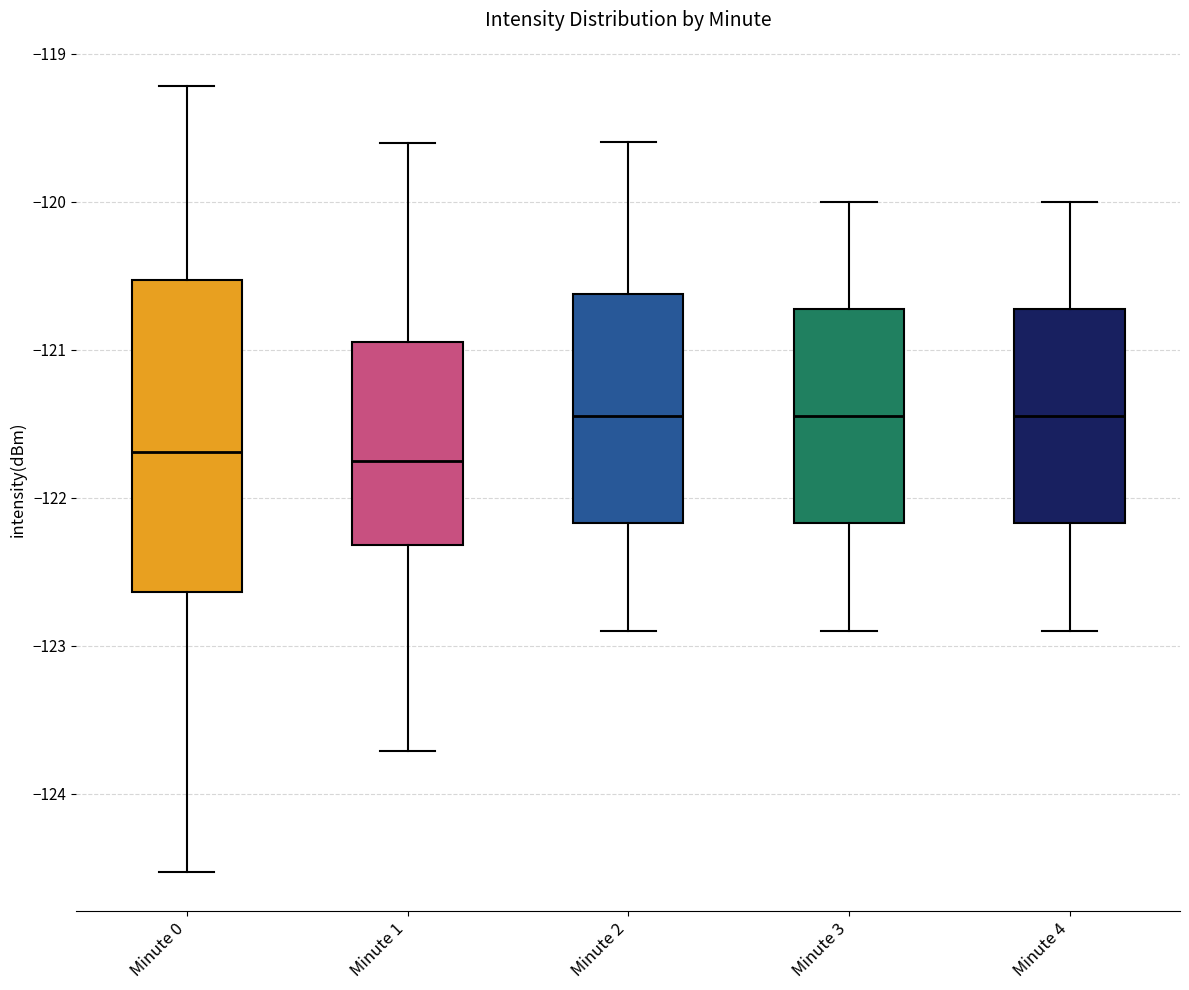

Reading left to right, read every box against the y-axis: the position of its median line, the range the box covers, and the ends of its whiskers. The values are not printed on the chart, so give them approximately, as read against the axis.

Minute 0: median -121.7, box -122.6 to -120.5, whiskers -124.5 to -119.2
Minute 1: median -121.7, box -122.3 to -120.9, whiskers -123.7 to -119.6
Minute 2: median -121.4, box -122.2 to -120.6, whiskers -122.9 to -119.6
Minute 3: median -121.4, box -122.2 to -120.7, whiskers -122.9 to -120.0
Minute 4: median -121.4, box -122.2 to -120.7, whiskers -122.9 to -120.0